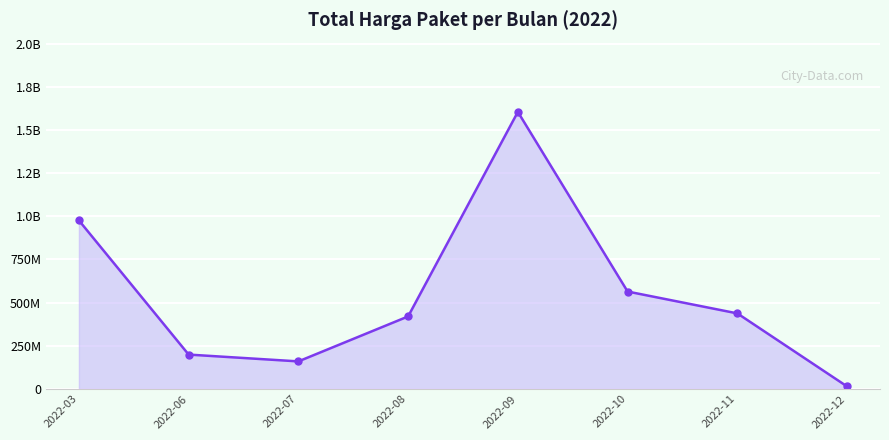

Is this an area chart (filled region under the line)?

Yes